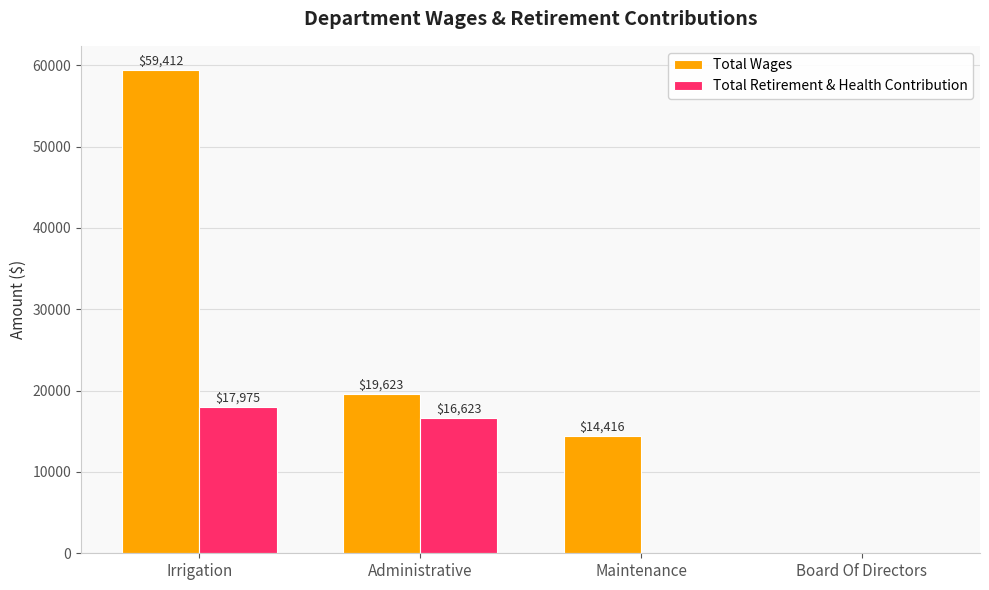

How many values in Total Wages are above zero?

3